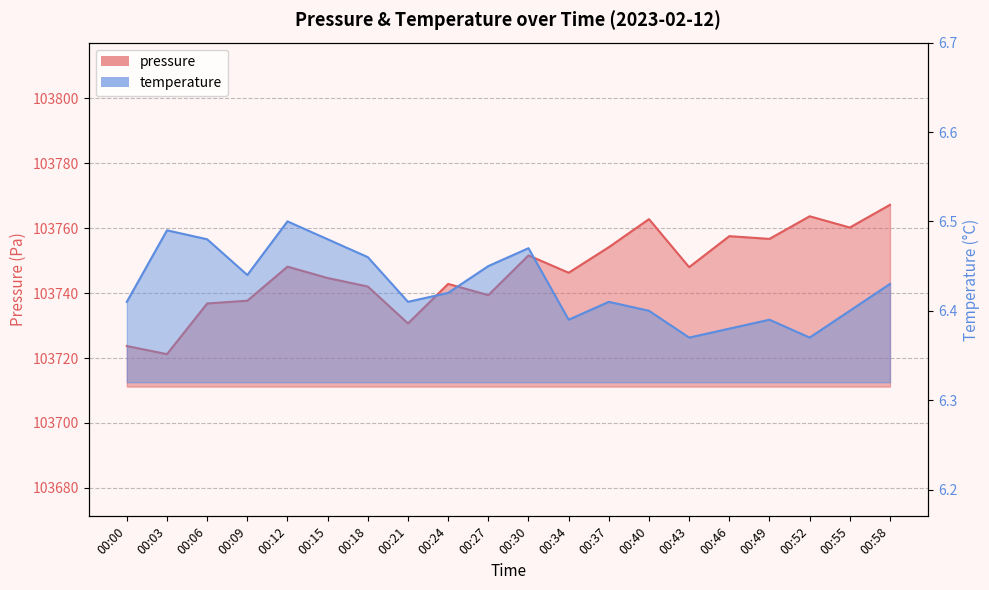

What are all the series names shown in the legend?

pressure, temperature